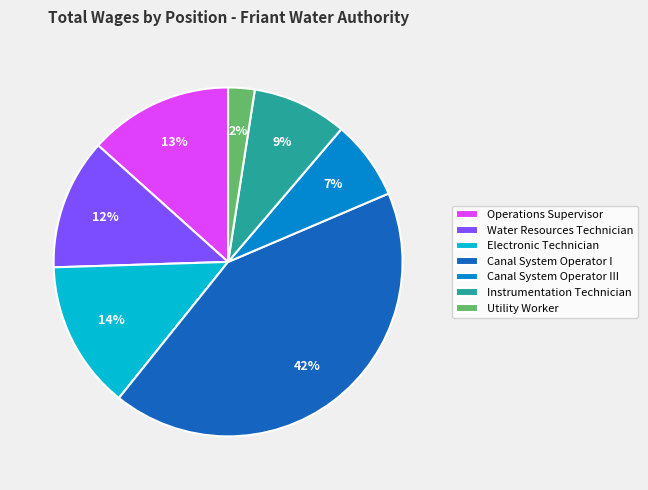

To the nearest percent, what is the difference between the Instrumentation Technician and Electronic Technician slice percentages?

5%